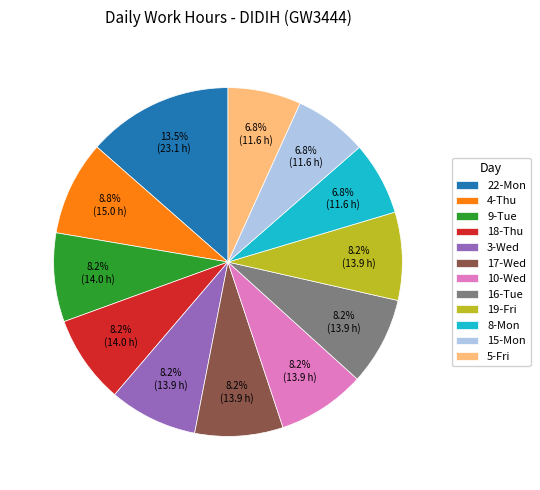

Do 19-Fri and 15-Mon together represent more than half of the pie?

No